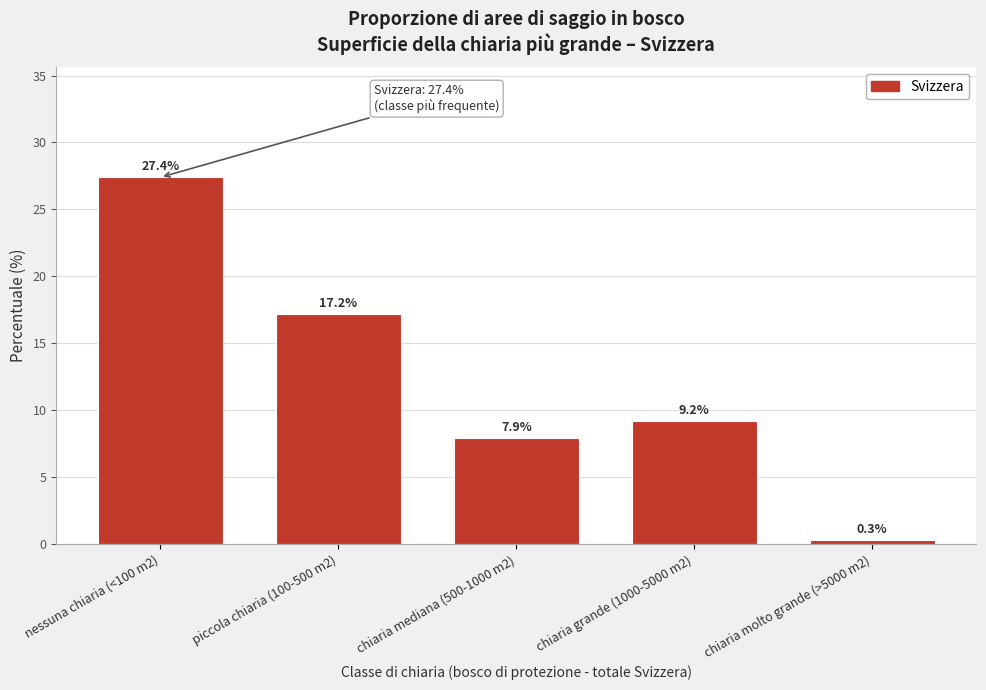

Reading right to left, extract all data points from this chart.

0.3	9.2	7.9	17.2	27.4